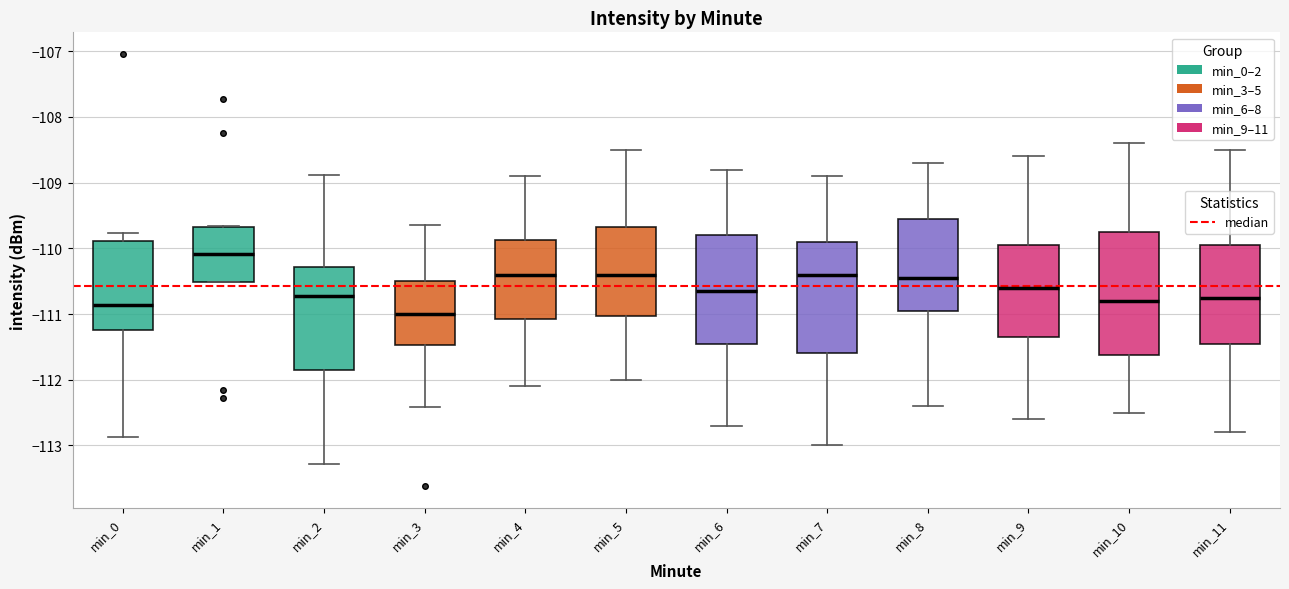

Reading left to right, read every box against the y-axis: the position of its median line, the range the box covers, and the ends of its whiskers. The values are not printed on the chart, so give them approximately, as read against the axis.

min_0: median -110.9, box -111.2 to -109.9, whiskers -112.9 to -109.8
min_1: median -110.1, box -110.5 to -109.7, whiskers -110.5 to -109.7
min_2: median -110.7, box -111.8 to -110.3, whiskers -113.3 to -108.9
min_3: median -111.0, box -111.5 to -110.5, whiskers -112.4 to -109.6
min_4: median -110.4, box -111.1 to -109.9, whiskers -112.1 to -108.9
min_5: median -110.4, box -111.0 to -109.7, whiskers -112.0 to -108.5
min_6: median -110.6, box -111.4 to -109.8, whiskers -112.7 to -108.8
min_7: median -110.4, box -111.6 to -109.9, whiskers -113.0 to -108.9
min_8: median -110.4, box -110.9 to -109.5, whiskers -112.4 to -108.7
min_9: median -110.6, box -111.3 to -109.9, whiskers -112.6 to -108.6
min_10: median -110.8, box -111.6 to -109.7, whiskers -112.5 to -108.4
min_11: median -110.7, box -111.4 to -109.9, whiskers -112.8 to -108.5